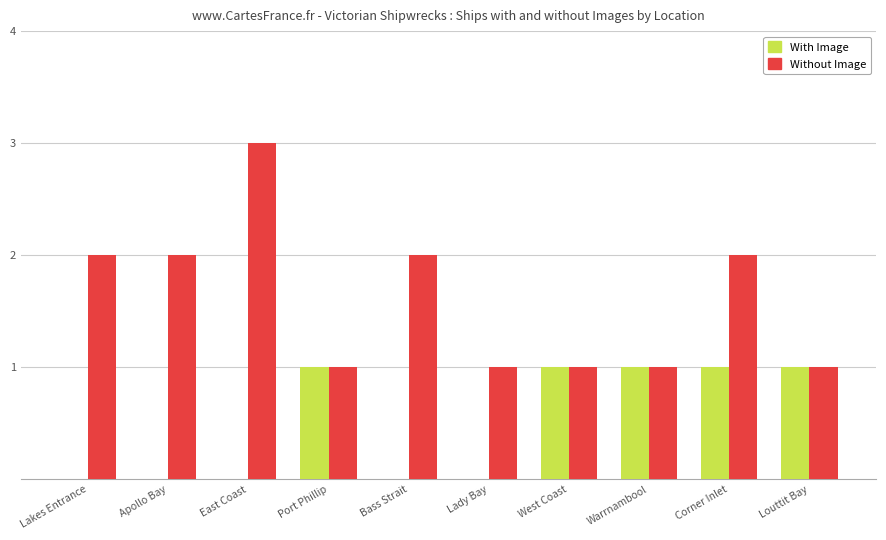

The value of With Image at Louttit Bay is 1. True or false?

True